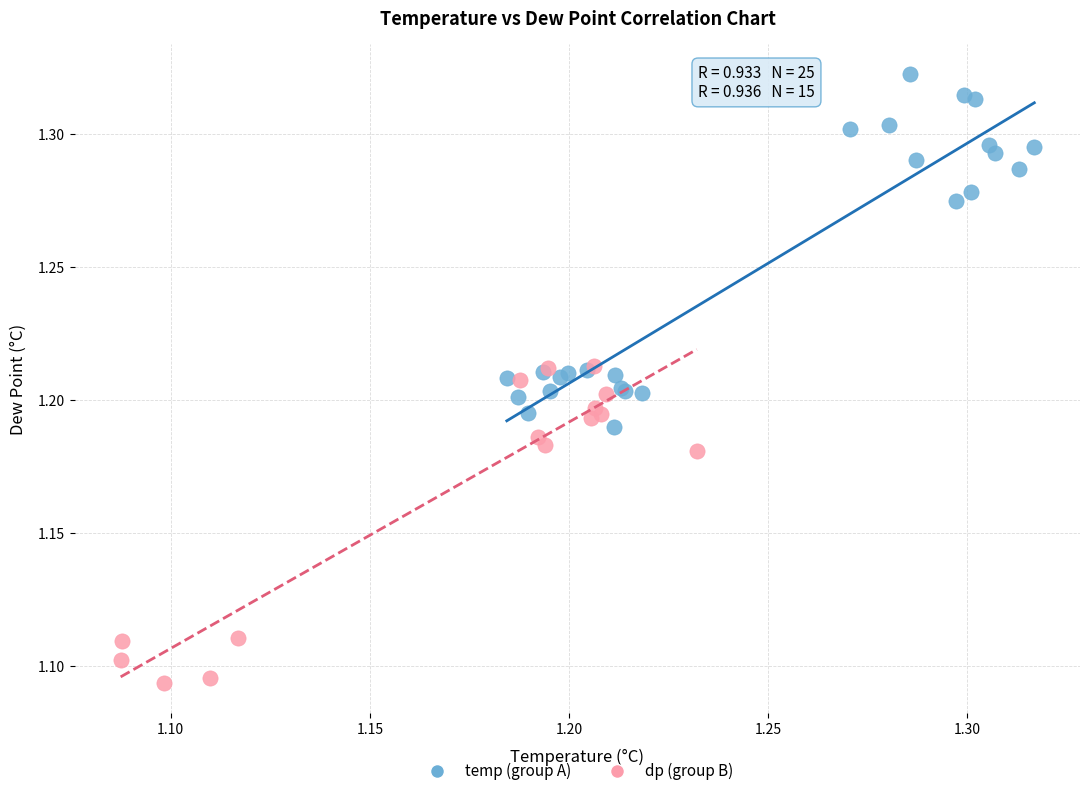

Which series reaches the minimum Y coordinate?

dp (group B)